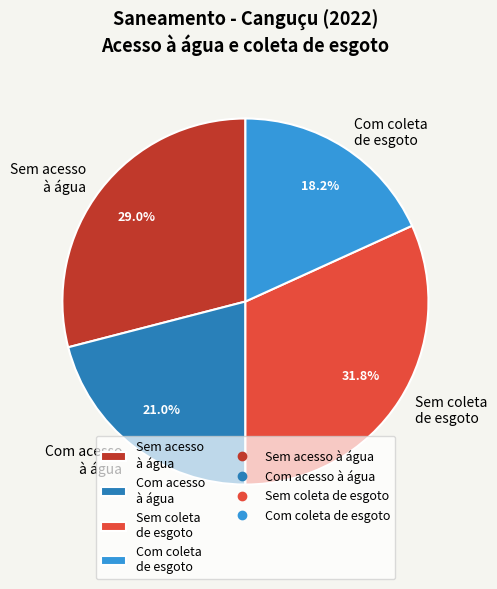

Combined, do Com acesso à água and Sem coleta de esgoto account for over 50%?

Yes